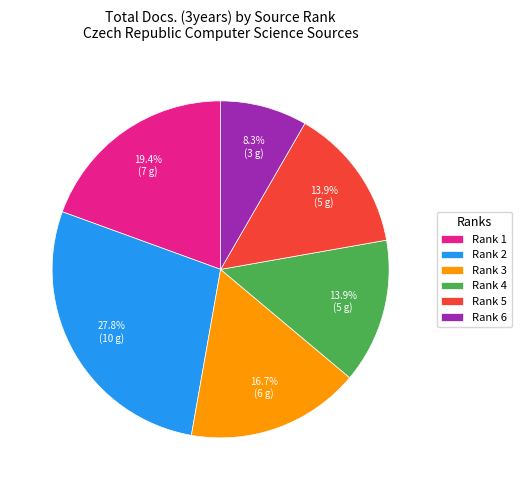

Combined, do Rank 2 and Rank 3 account for over 50%?

No